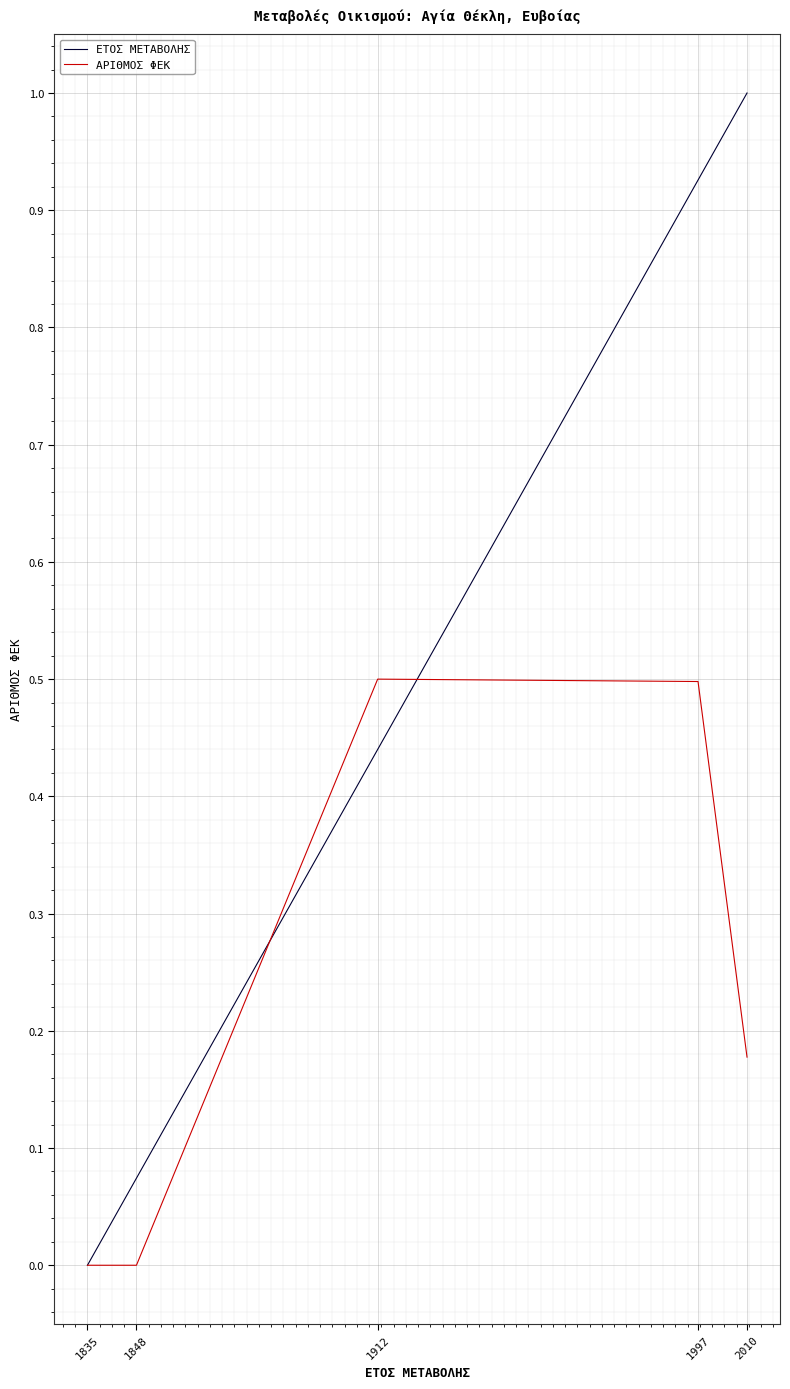

The ΕΤΟΣ ΜΕΤΑΒΟΛΗΣ series shows 0.1 at 1912. True or false?

False